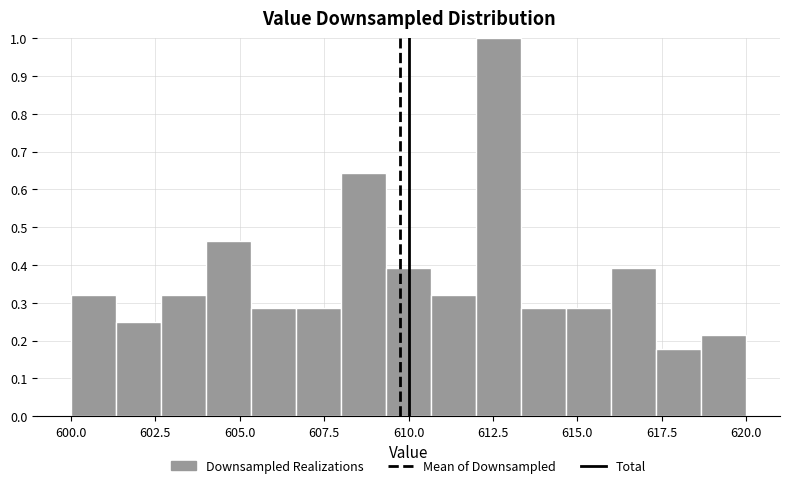

Around what value on the x-axis is the tallest bar? Give the approximate position of its centre, as read against the axis.

612.5